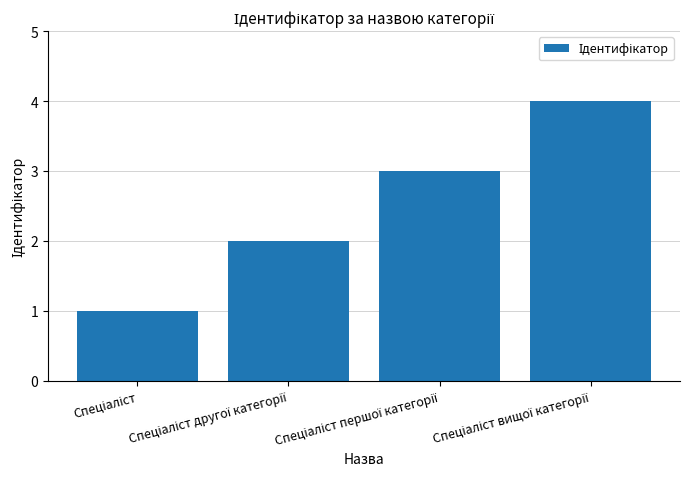

What is the greatest value displayed?

4